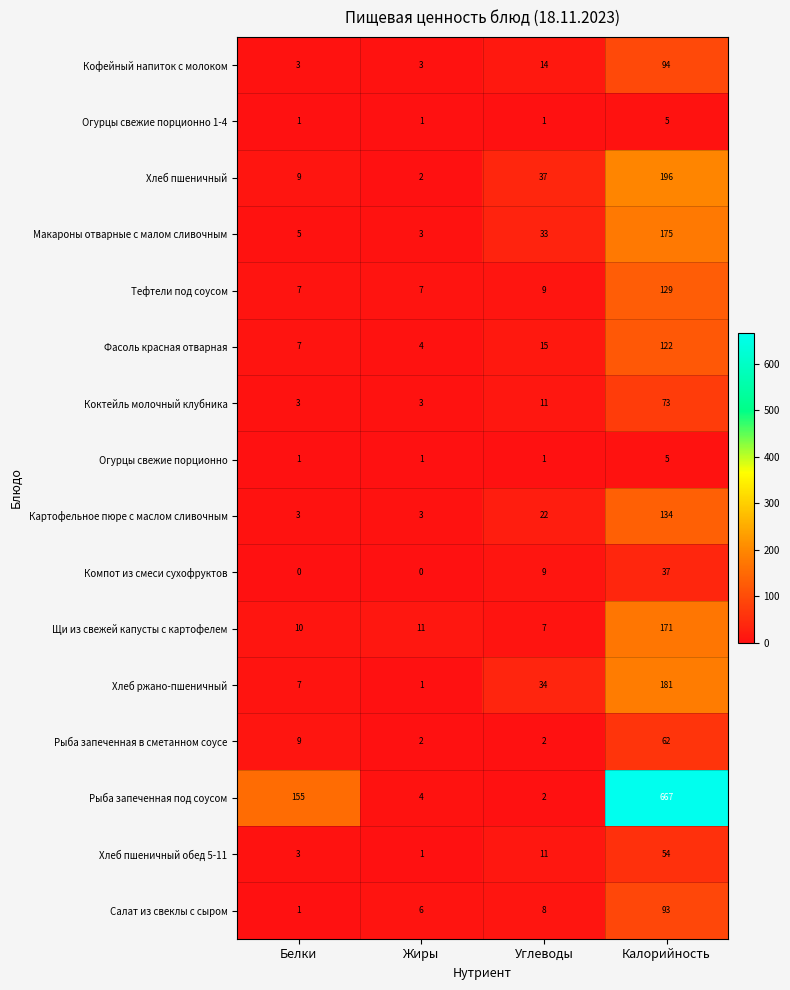

Is the value of Макароны отварные с малом сливочным at Углеводы greater than the value of Щи из свежей капусты с картофелем at Углеводы?

Yes